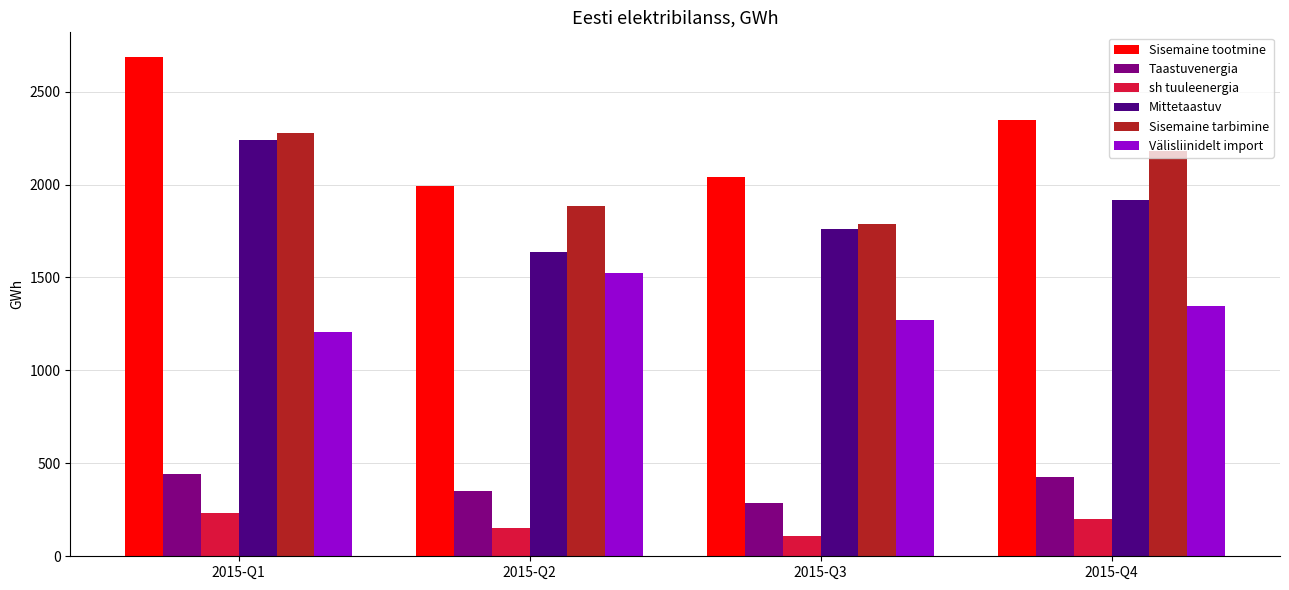

What is the difference between the maximum and minimum values in the Taastuvenergia series?

158.5